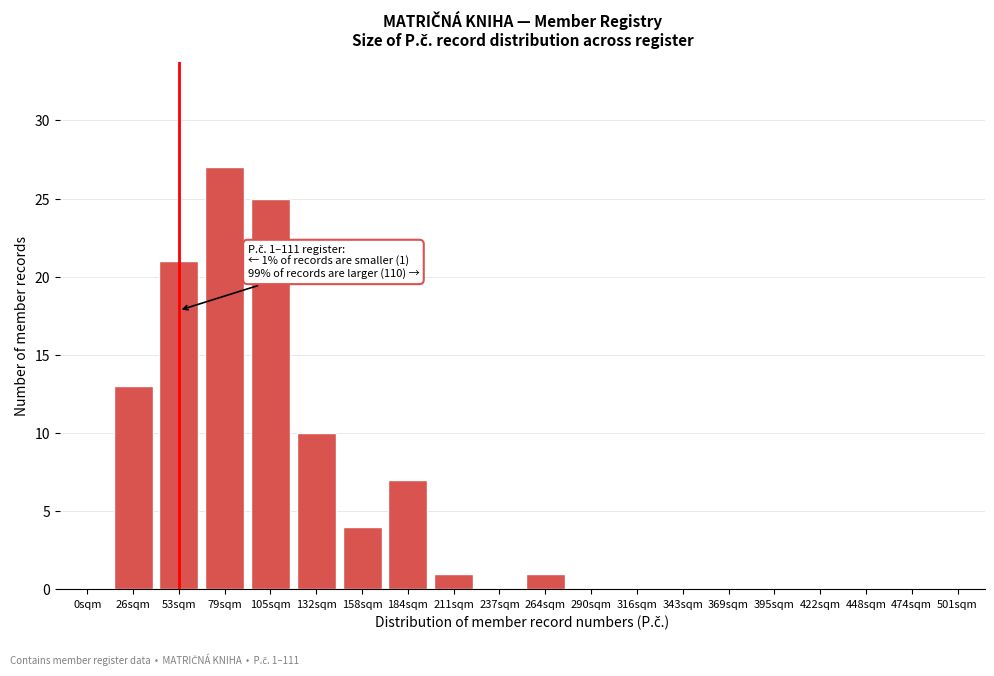

Reading right to left, transcribe all the data shown in this chart.

501sqm=0	474sqm=0	448sqm=0	422sqm=0	395sqm=0	369sqm=0	343sqm=0	316sqm=0	290sqm=0	264sqm=1	237sqm=0	211sqm=1	184sqm=7	158sqm=4	132sqm=10	105sqm=25	79sqm=27	53sqm=21	26sqm=13	0sqm=0